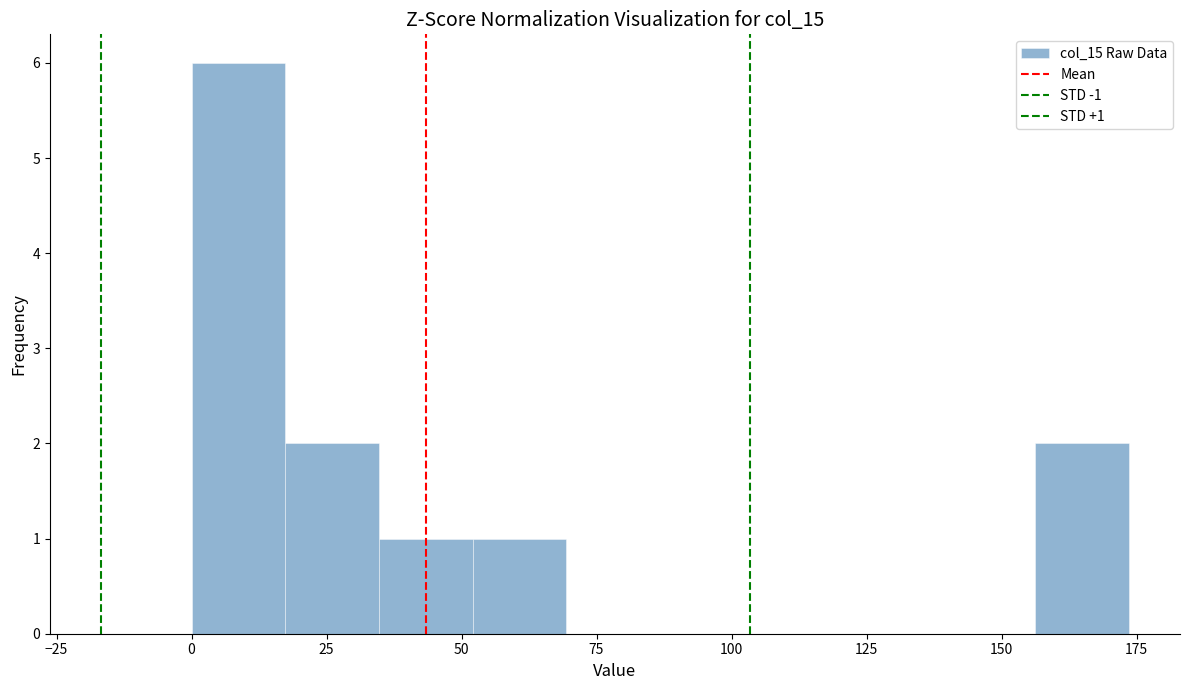

Around what value on the x-axis is the tallest bar? Give the approximate position of its centre, as read against the axis.

10